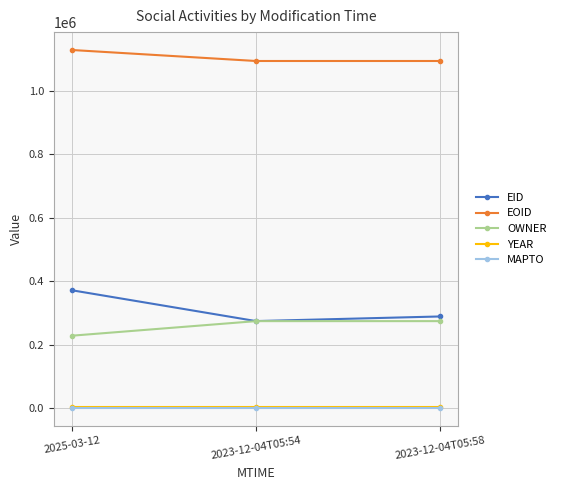

What is the label of the 3rd point from the right?

2025-03-12